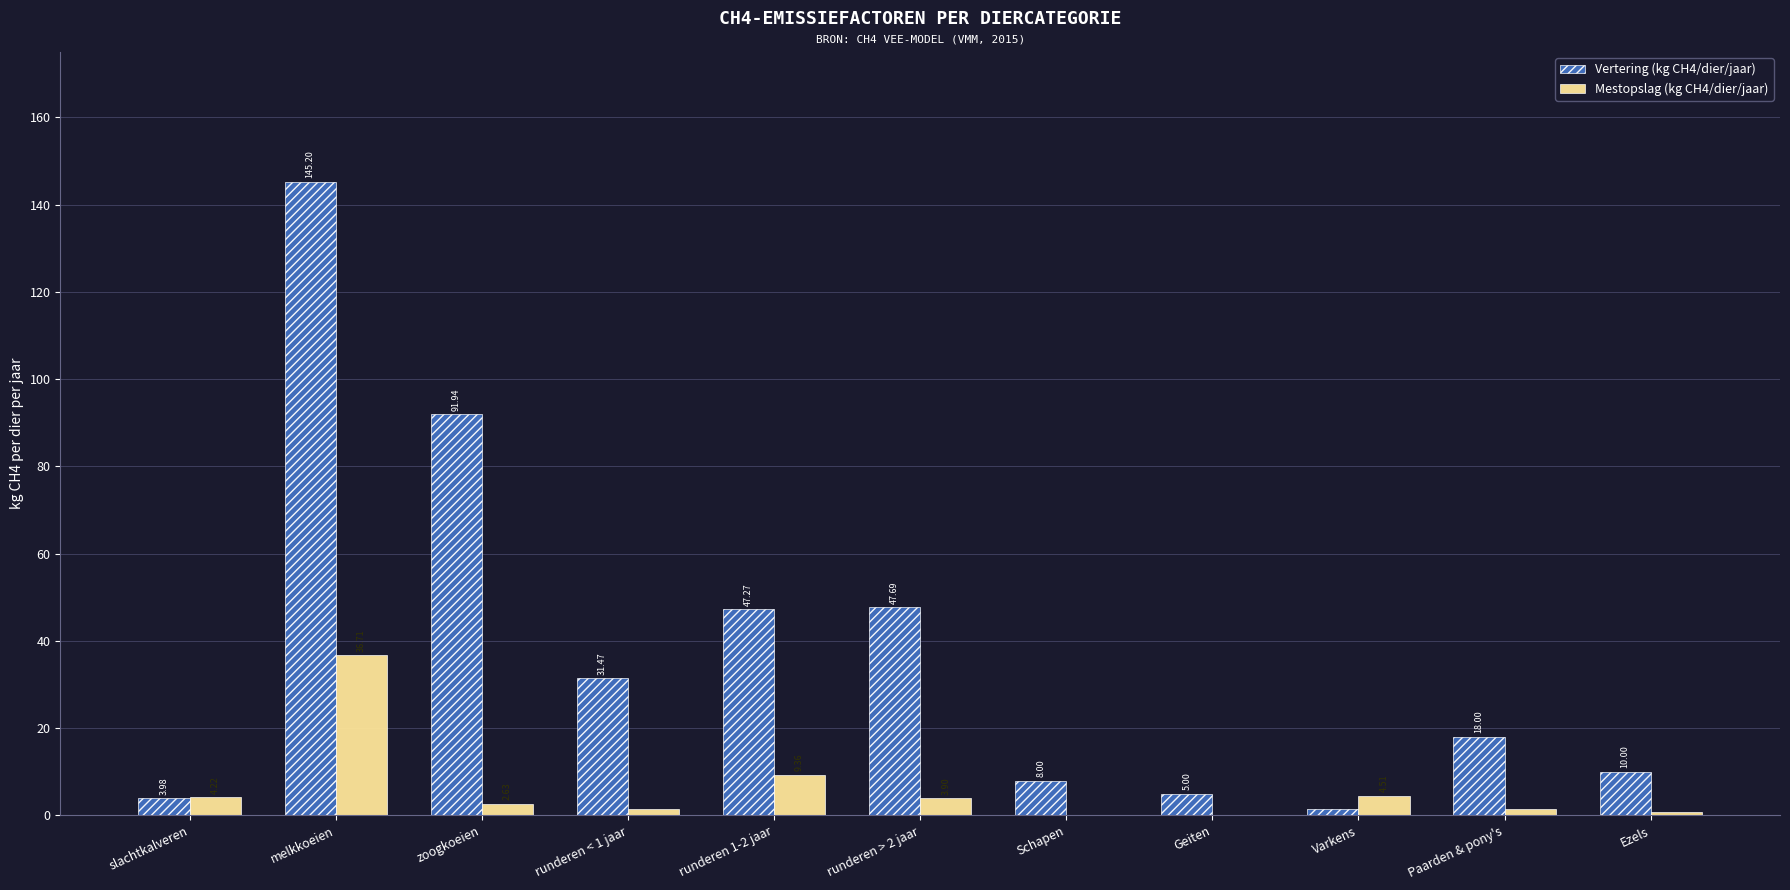

Which series changed the most between slachtkalveren and runderen < 1 jaar?

Vertering (kg CH4/dier/jaar)